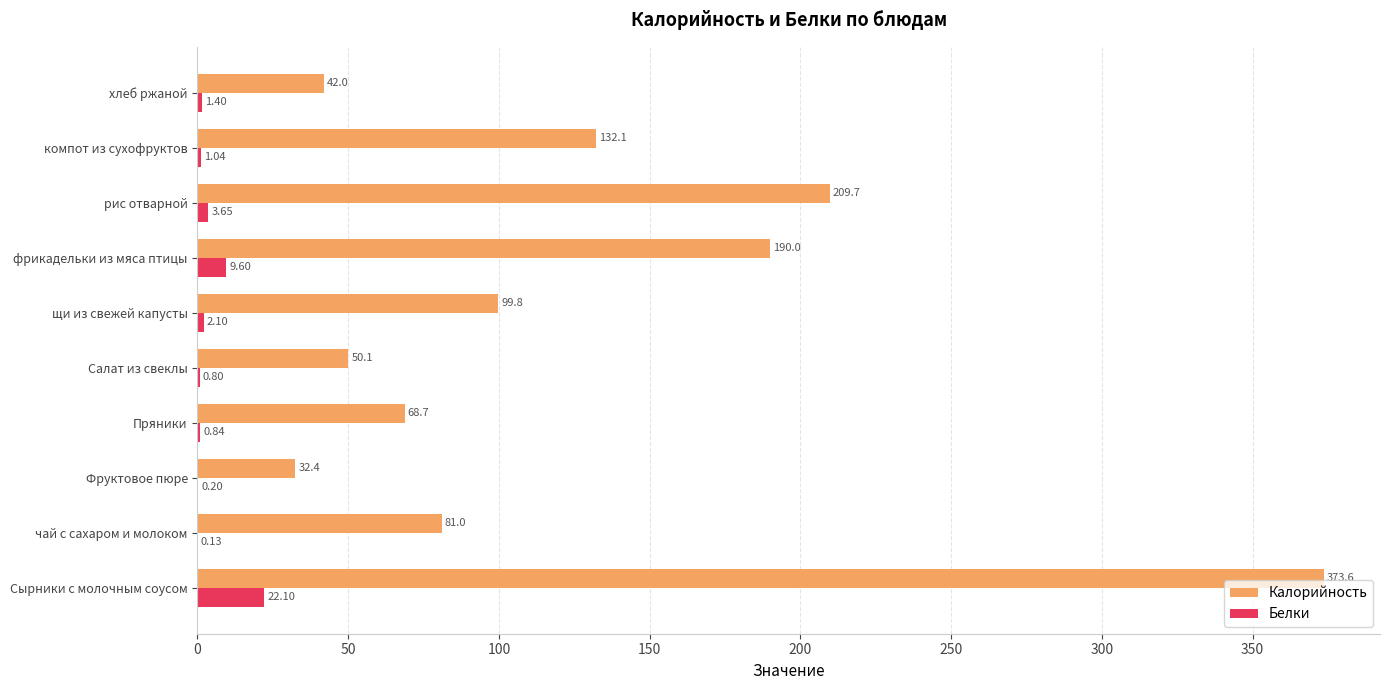

Which category has the highest value across all series?

Сырники с молочным соусом